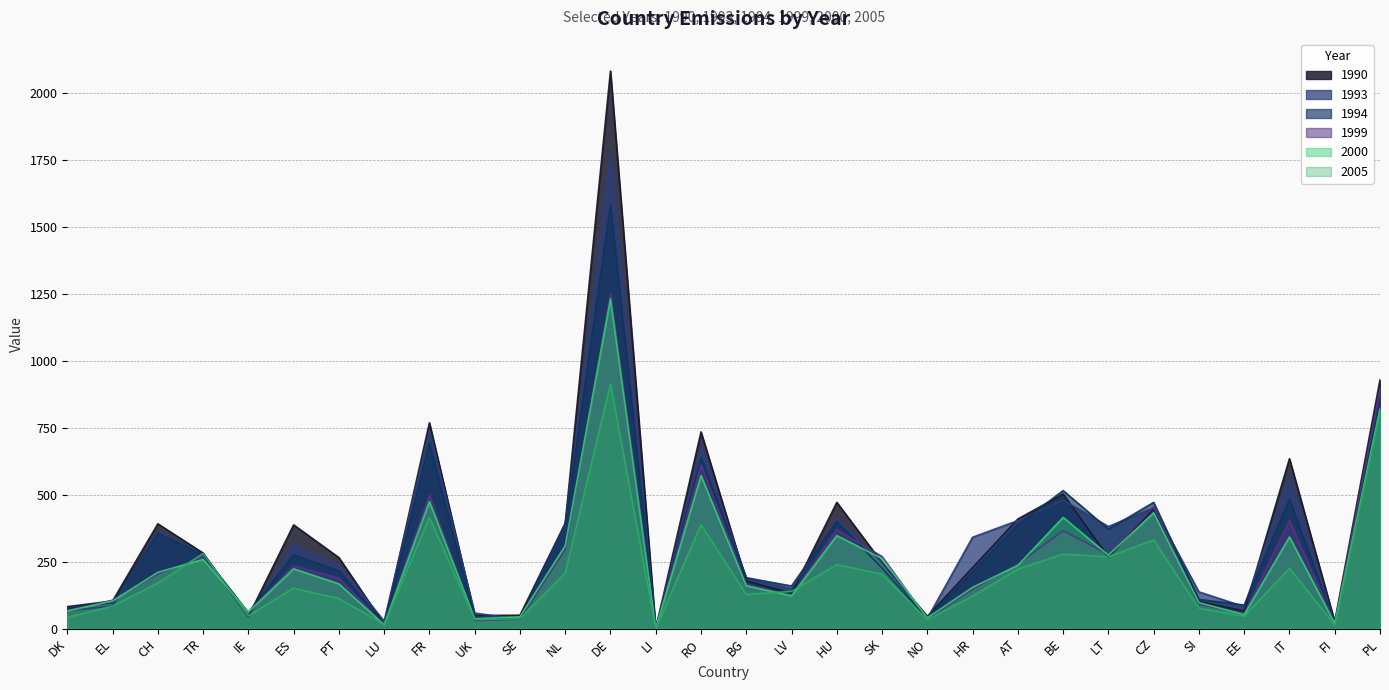

What is the sum of all 1999 values?

7770